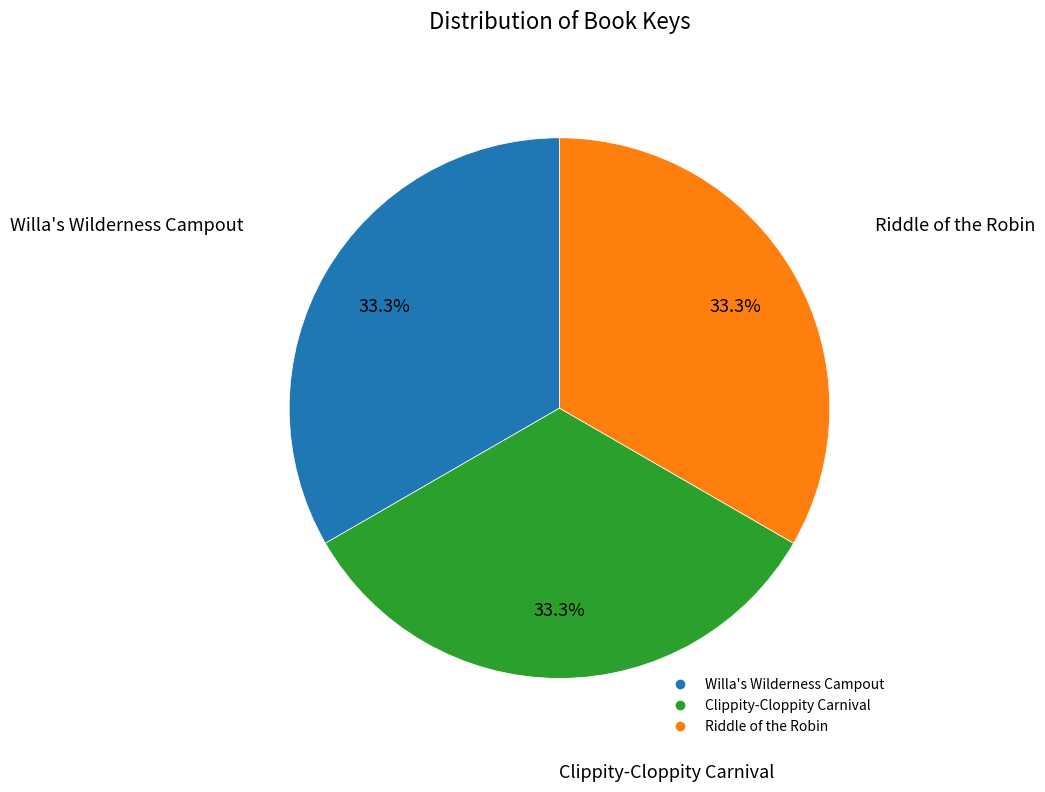

Is there a majority slice in this chart?

No